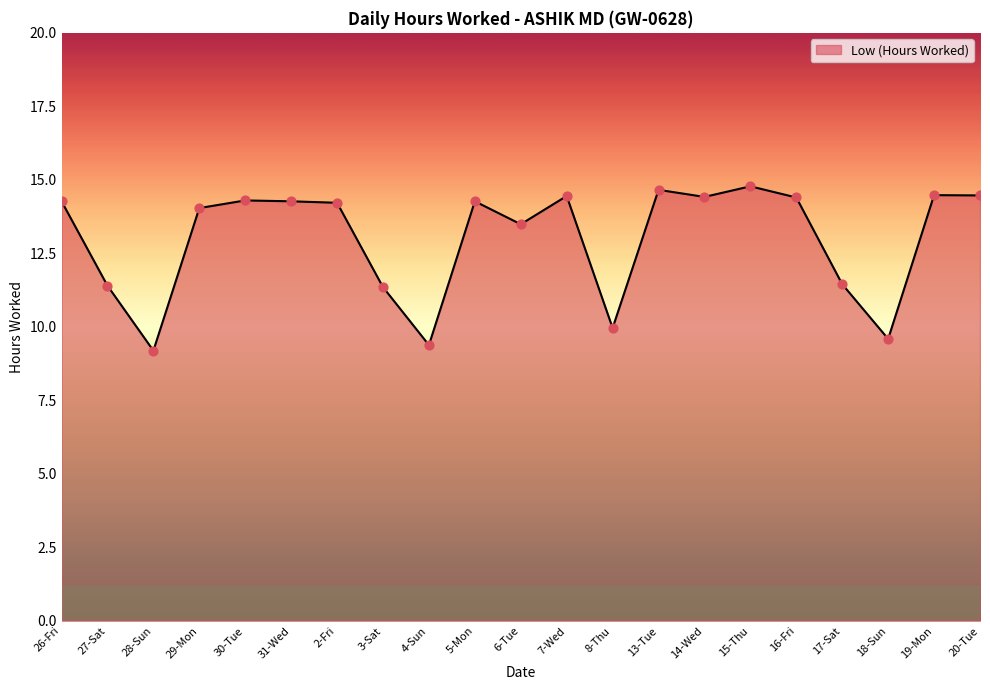

What is the ratio of the value at 4-Sun to the value at 19-Mon?

0.6